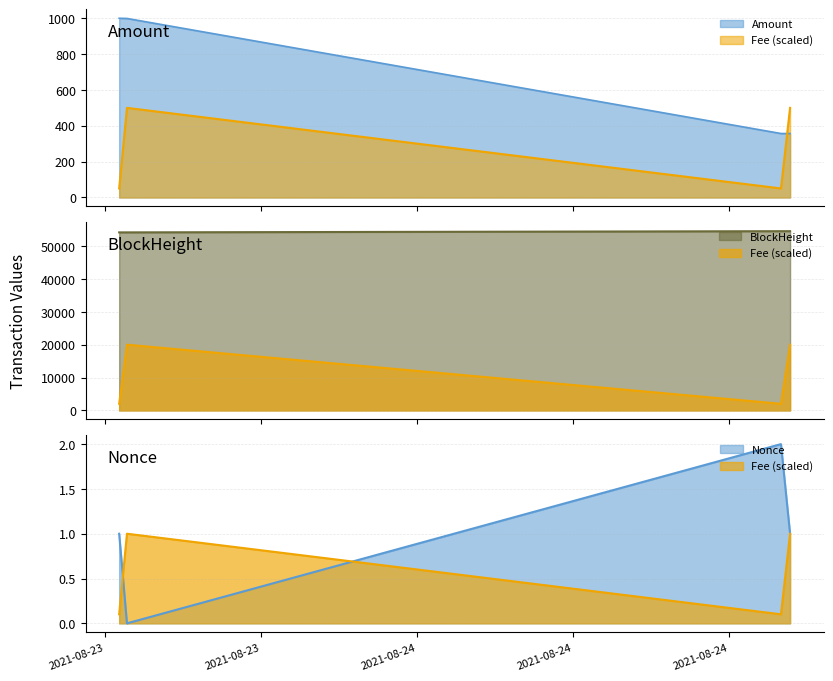

True or false: Amount and BlockHeight intersect in this chart.

False